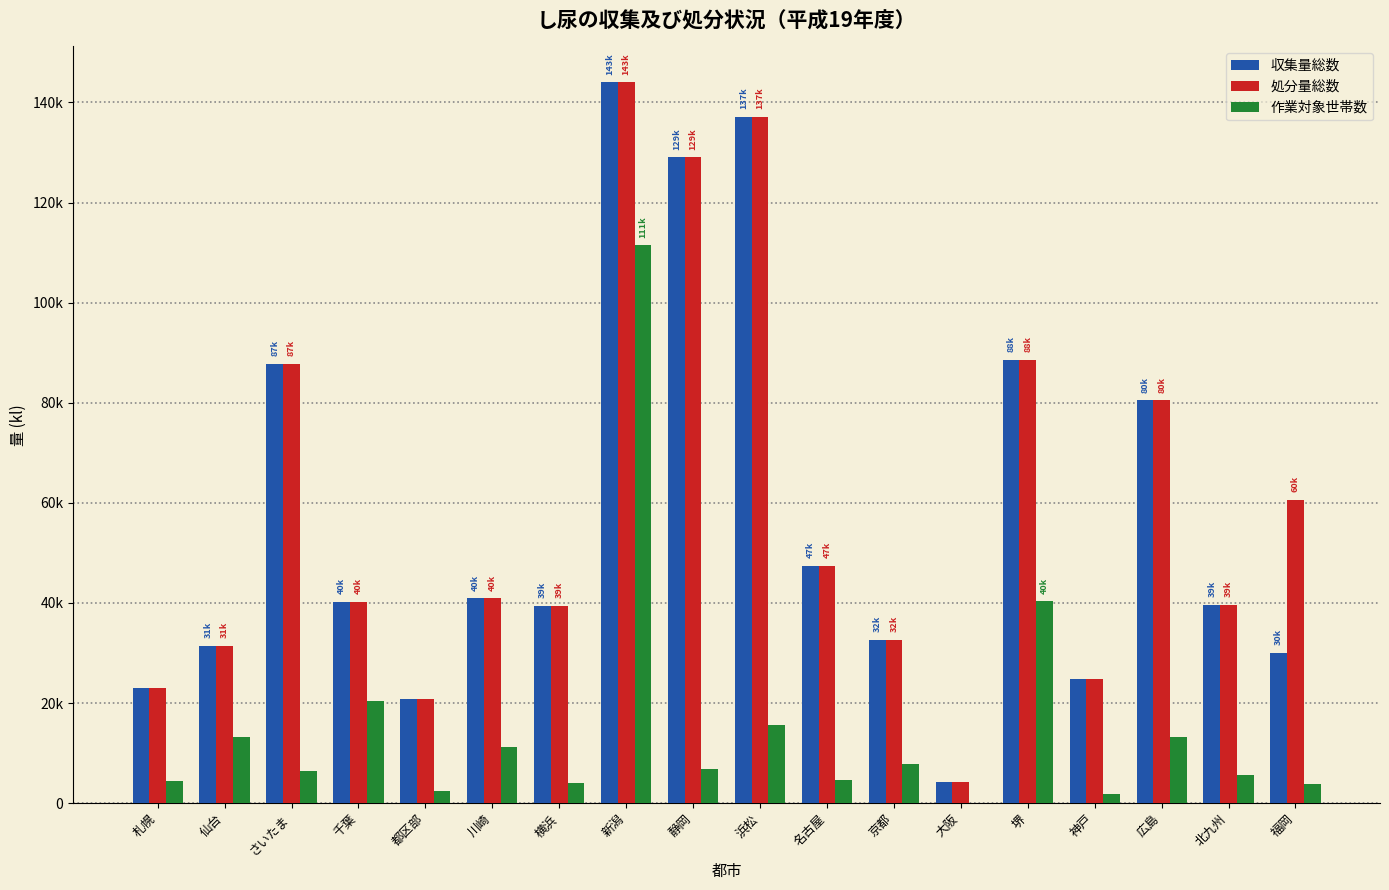

Does the chart contain stacked bars?

No